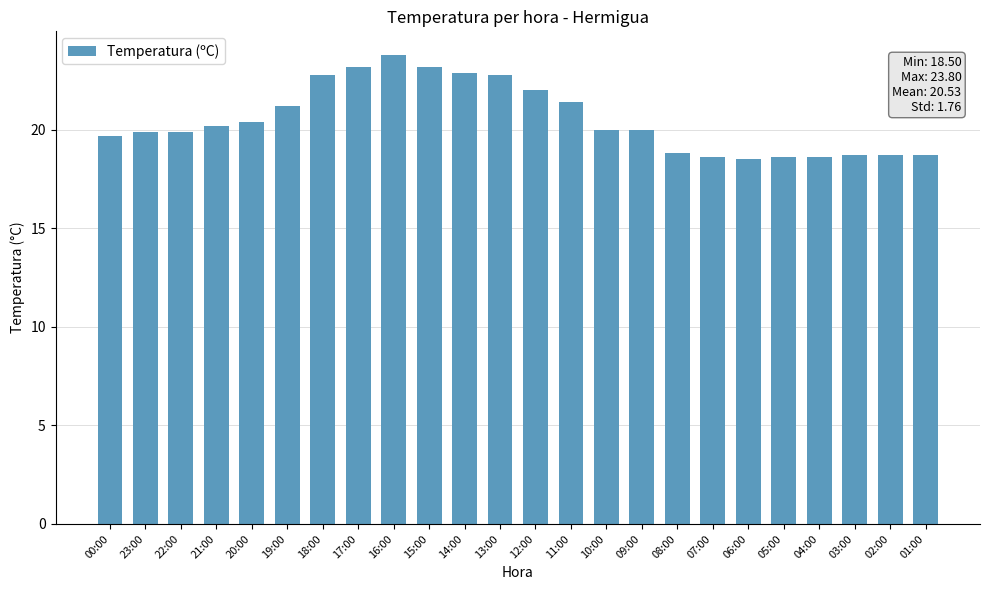

True or false: the data shows 23.2 at 17:00.

True